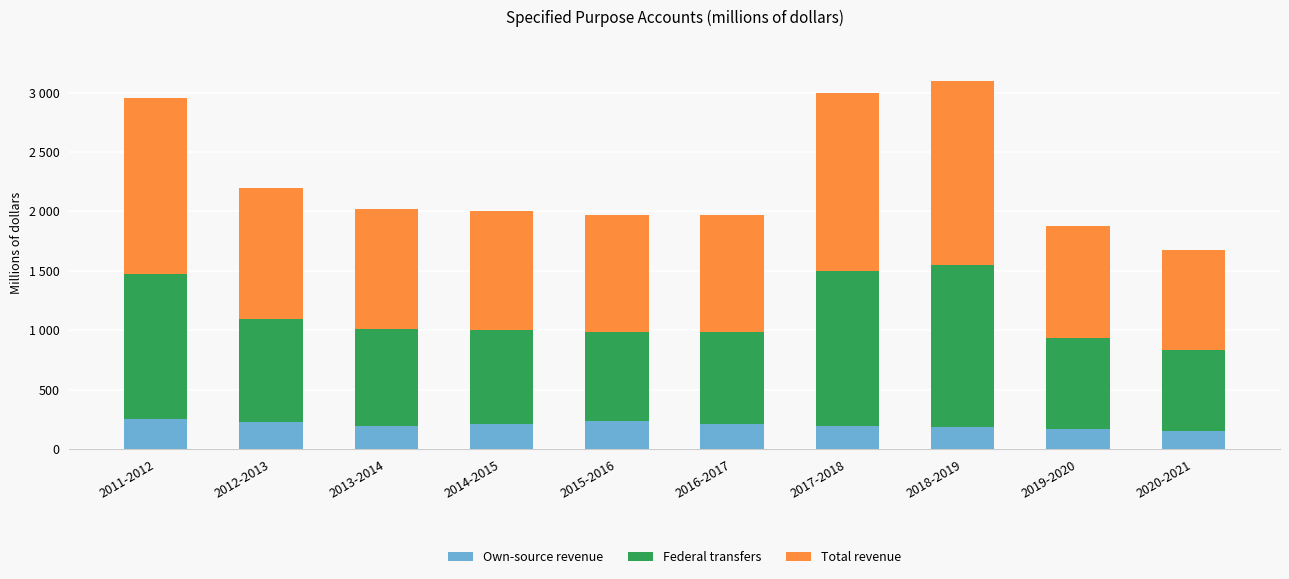

Does the chart contain any negative values?

No